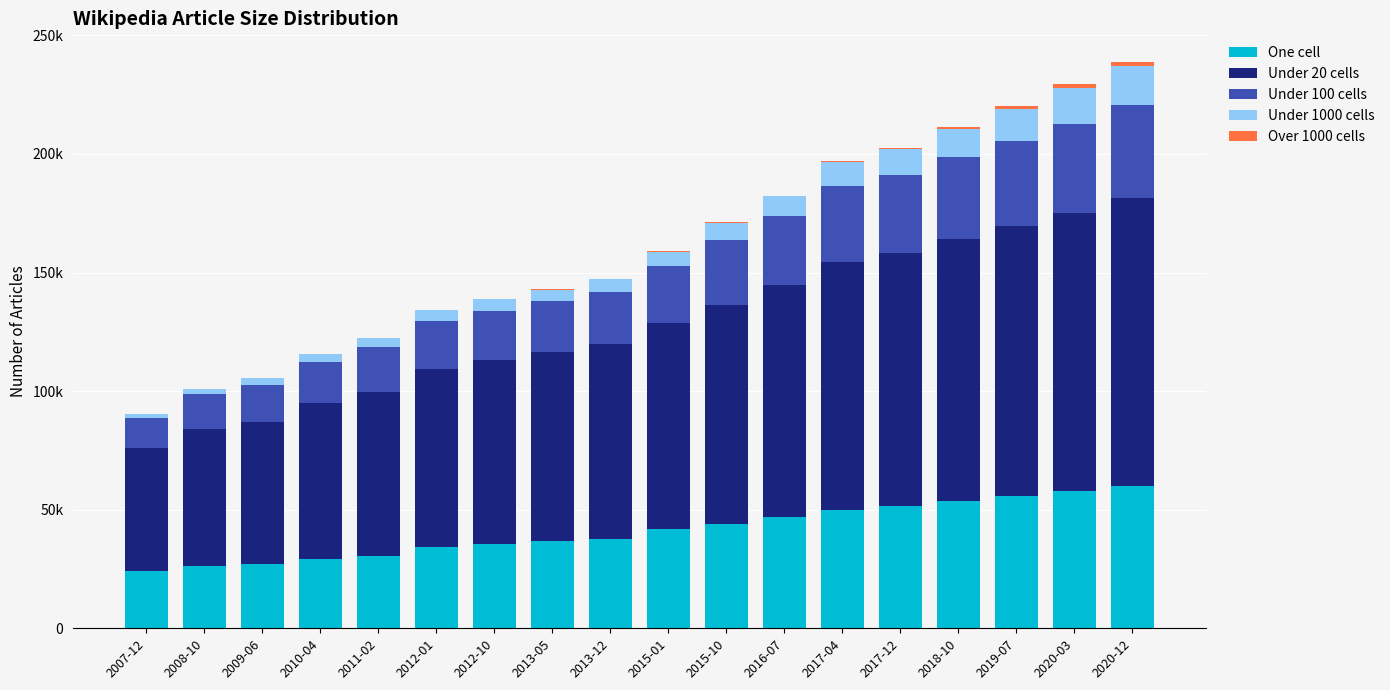

What is the label of the 10th bar from the left?

2015-01